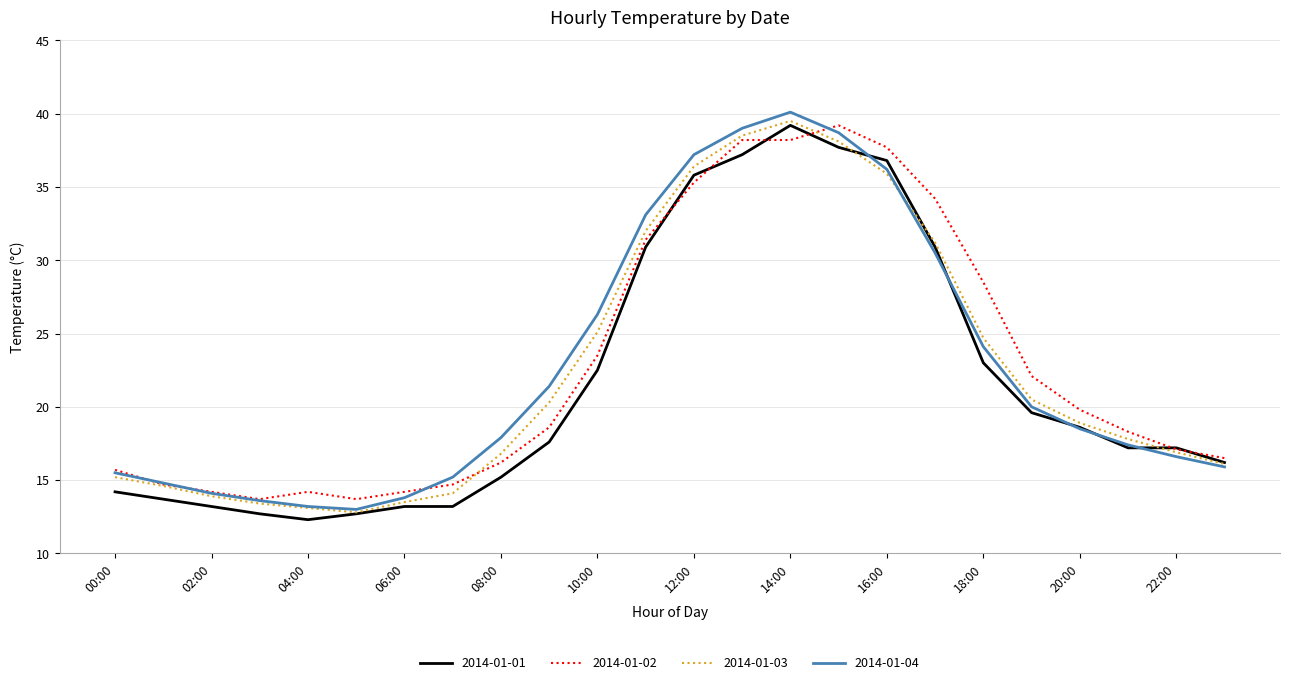

What is the maximum value shown in the chart?

40.1